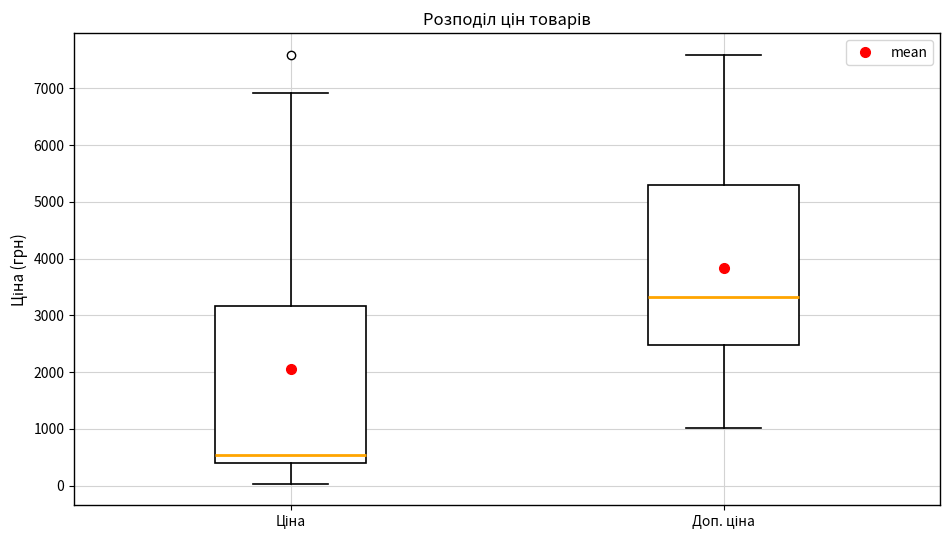

Where is the upper edge of the box for Ціна on the y-axis? The values are not printed on the chart, so give them approximately, as read against the axis.

3200